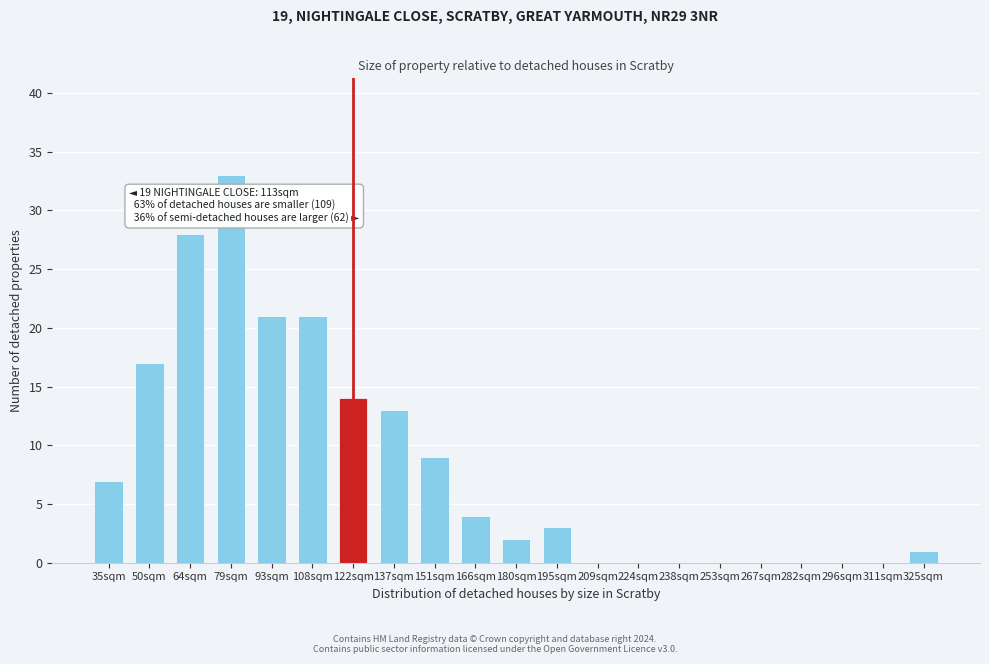

Reading right to left, list all the values displayed in this chart.

325sqm=1	311sqm=0	296sqm=0	282sqm=0	267sqm=0	253sqm=0	238sqm=0	224sqm=0	209sqm=0	195sqm=3	180sqm=2	166sqm=4	151sqm=9	137sqm=13	122sqm=14	108sqm=21	93sqm=21	79sqm=33	64sqm=28	50sqm=17	35sqm=7